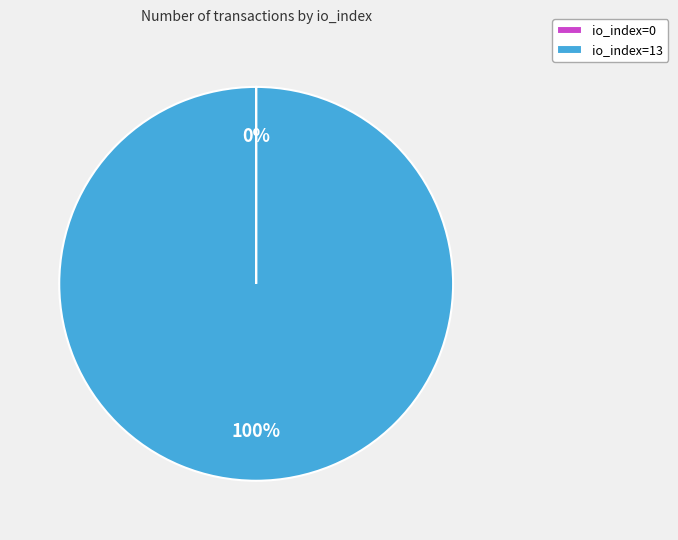

Which category has the biggest portion of the pie?

io_index=13